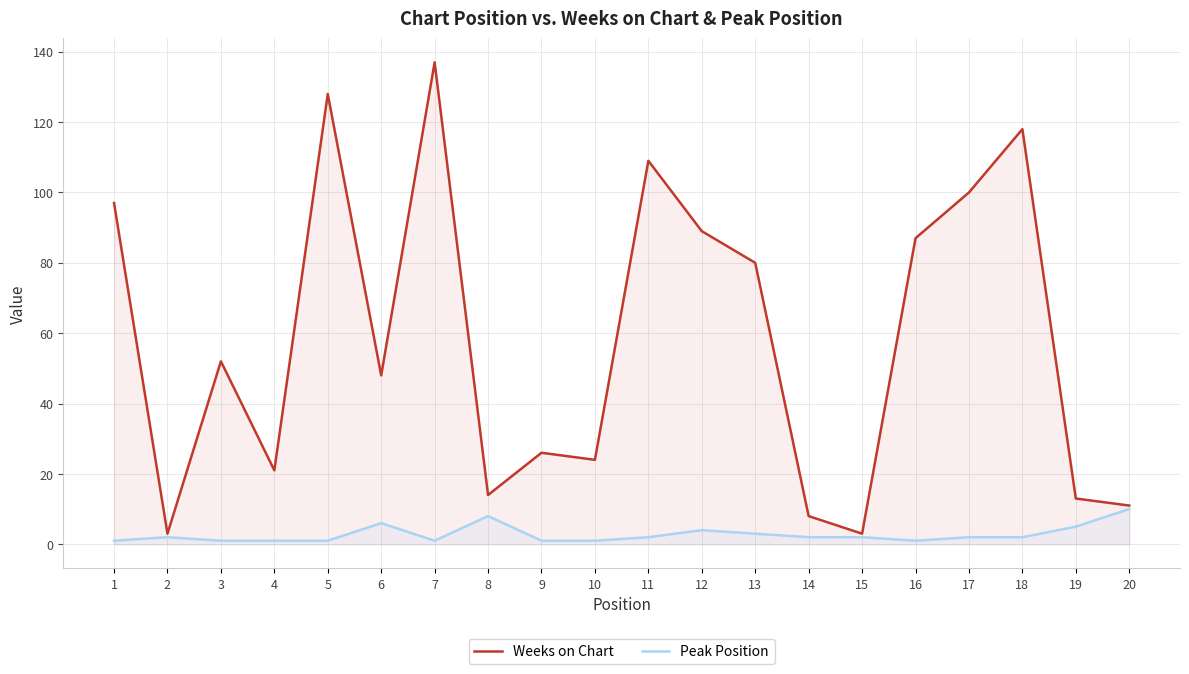

Between 3 and 7, which series saw the biggest shift?

Weeks on Chart